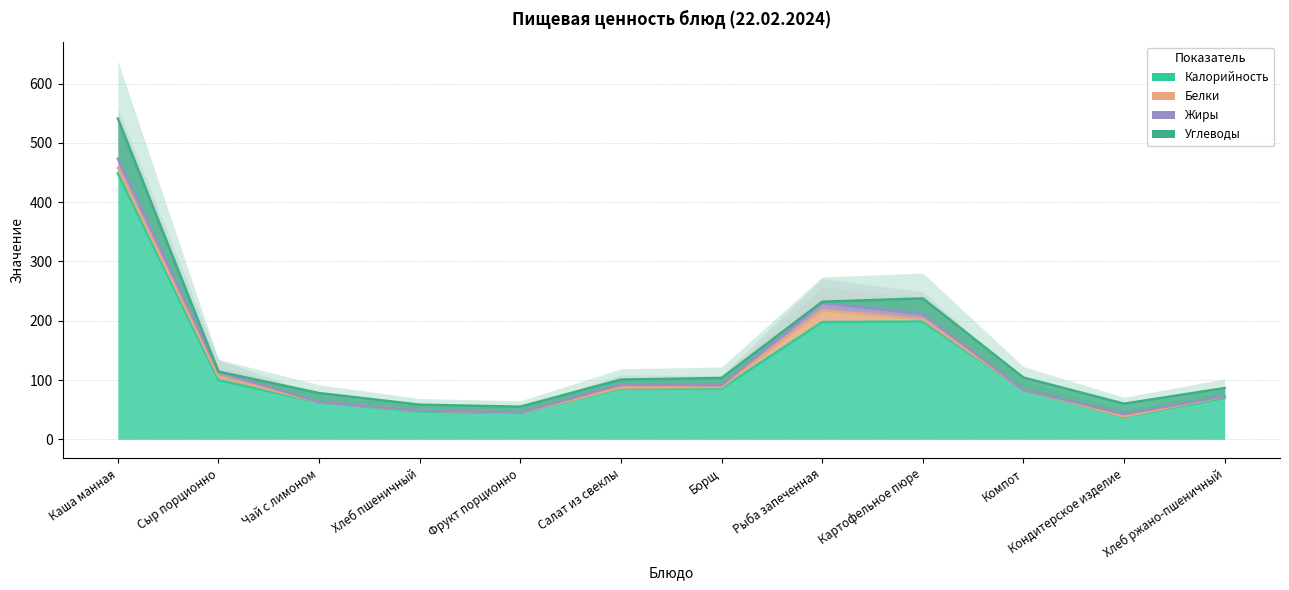

What is the sum of the Калорийность values at Сыр порционно and Картофельное пюре?

298.4